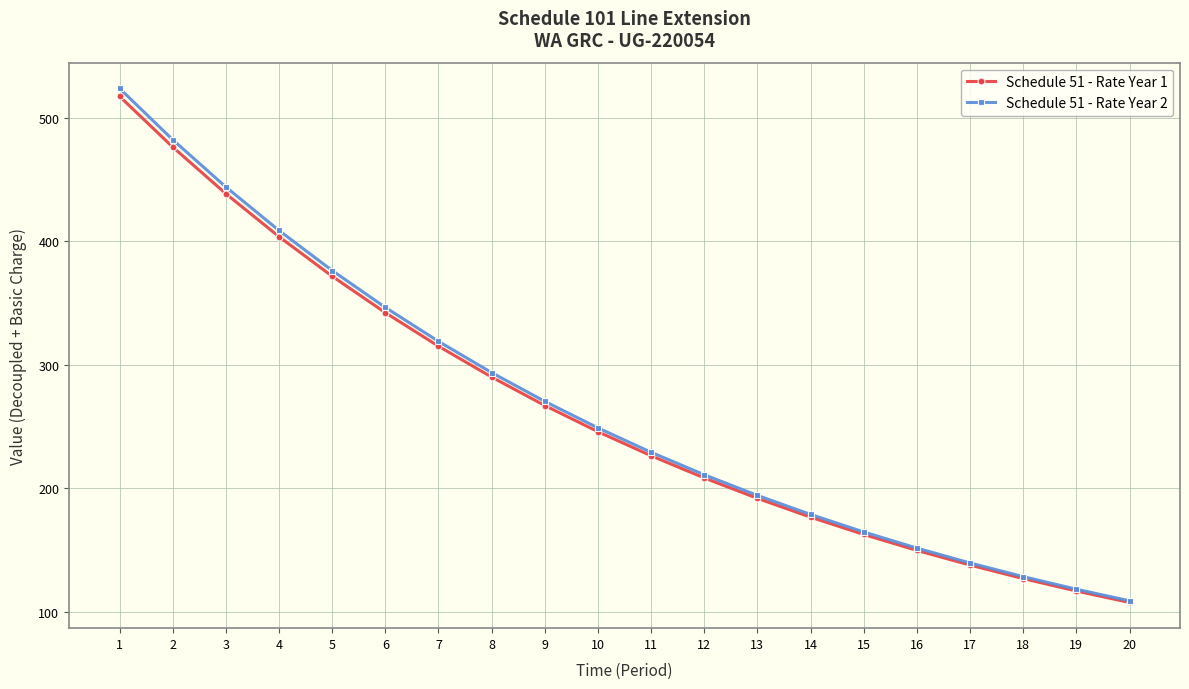

Is it true that Schedule 51 - Rate Year 1 equals 371.7 at 5?

True